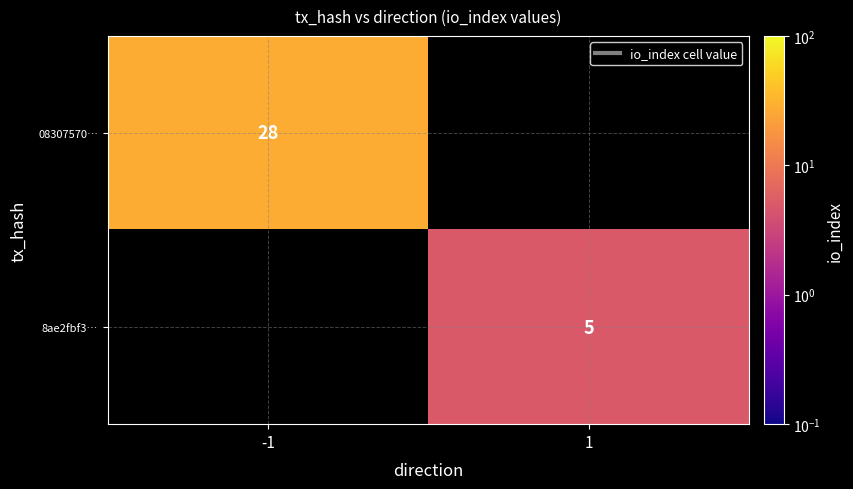

The value of 8ae2fbf3… at 1 is 2. True or false?

False